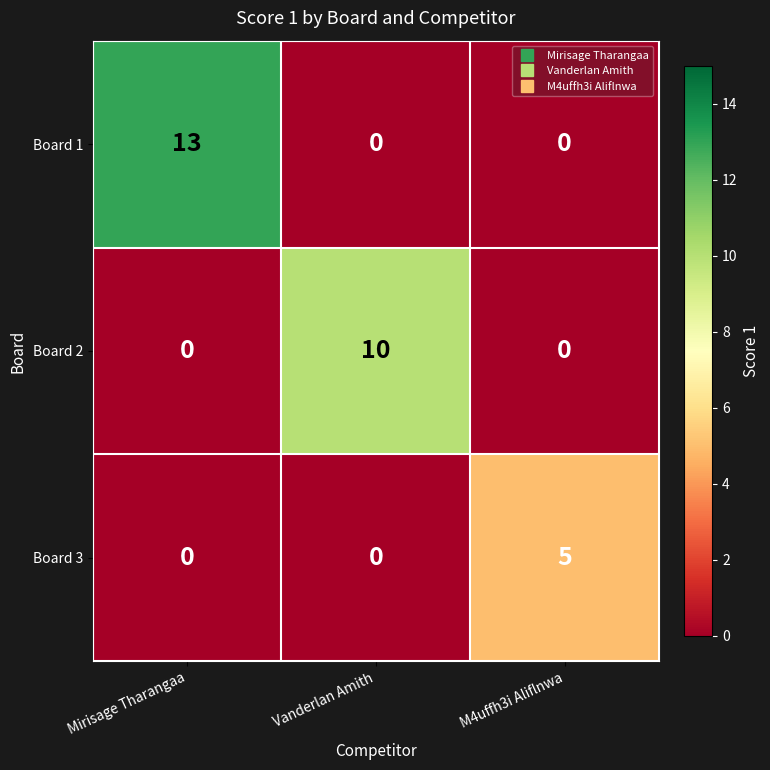

How many series are shown in this chart?

3